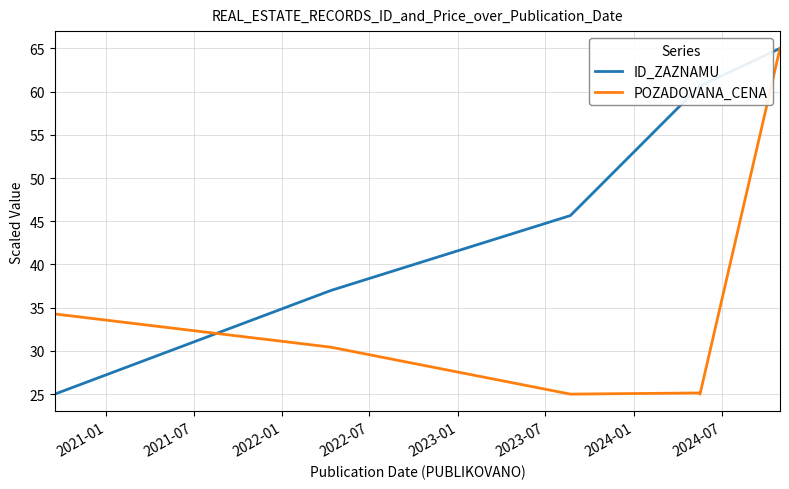

Rank the series by their average value, from lowest to highest.

POZADOVANA_CENA, ID_ZAZNAMU